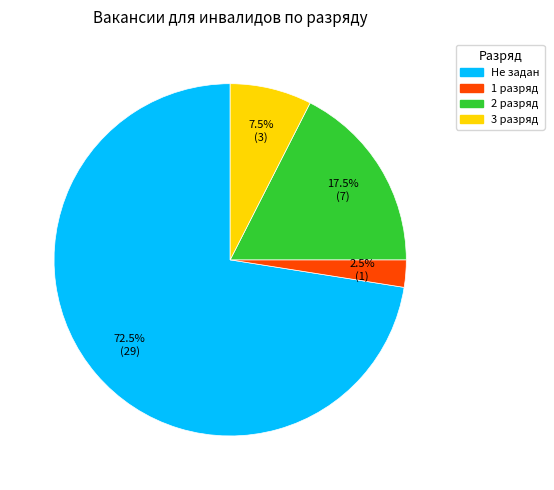

Is there any slice that represents more than half of the pie?

Yes